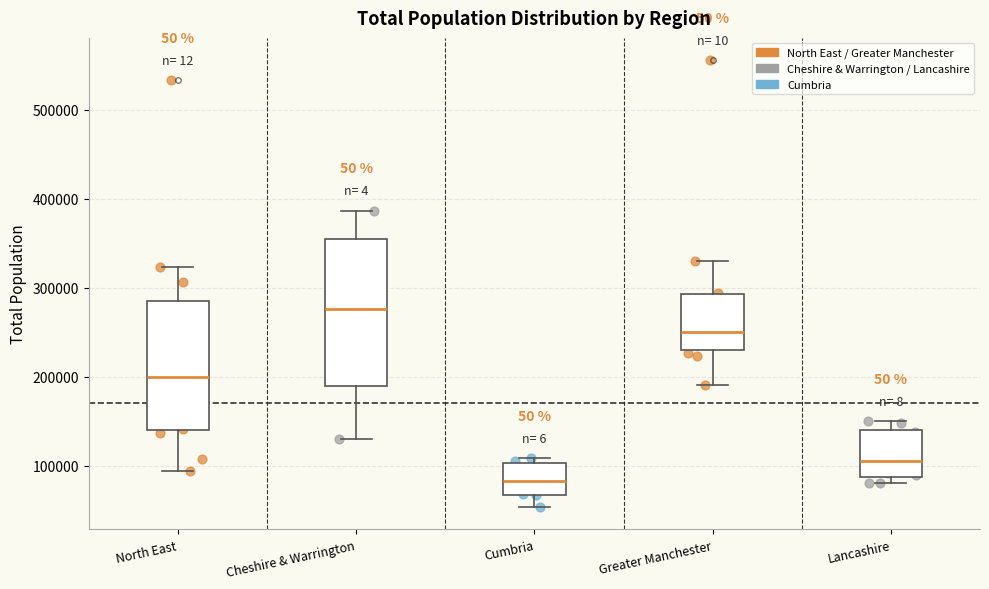

Reading left to right, read every box against the y-axis: the position of its median line, the range the box covers, and the ends of its whiskers. The values are not printed on the chart, so give them approximately, as read against the axis.

North East: median 200000, box 140000 to 290000, whiskers 90000 to 320000
Cheshire & Warrington: median 280000, box 190000 to 350000, whiskers 130000 to 390000
Cumbria: median 80000, box 70000 to 100000, whiskers 50000 to 110000
Greater Manchester: median 250000, box 230000 to 290000, whiskers 190000 to 330000
Lancashire: median 110000, box 90000 to 140000, whiskers 80000 to 150000